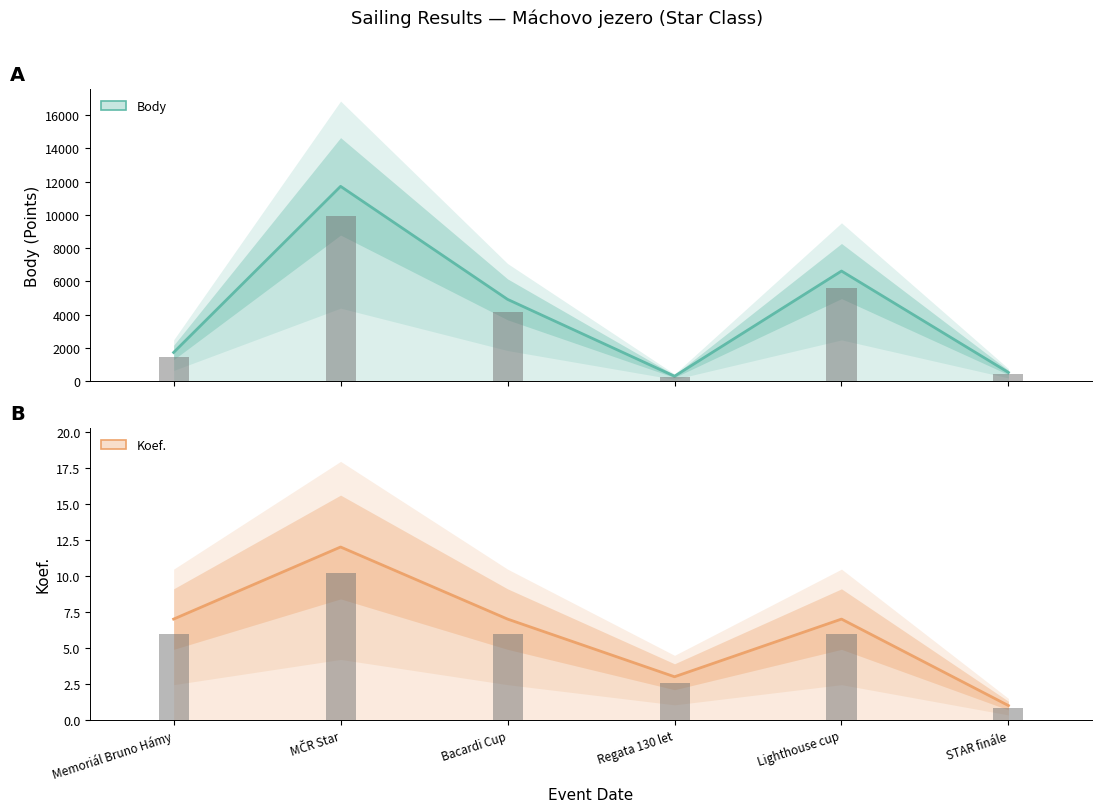

List the series in order of their peak value, lowest first.

Koef., Body